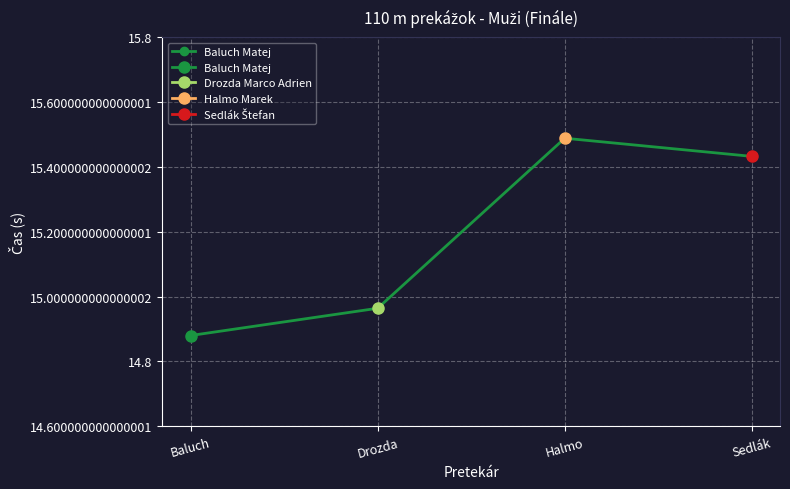

Does the chart display data point markers on the line(s)?

Yes